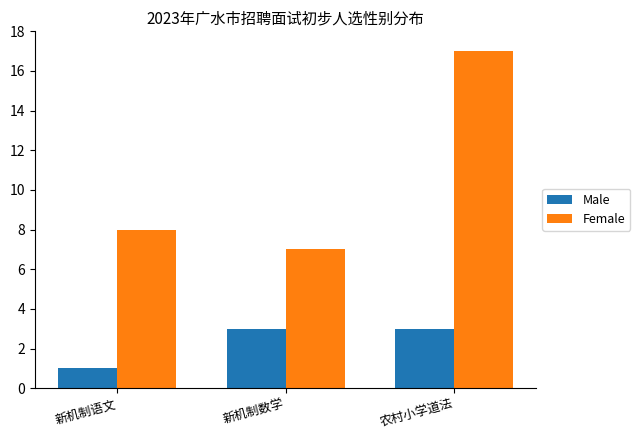

Reading left to right, list all the values displayed in this chart.

Male: 1	3	3
Female: 8	7	17